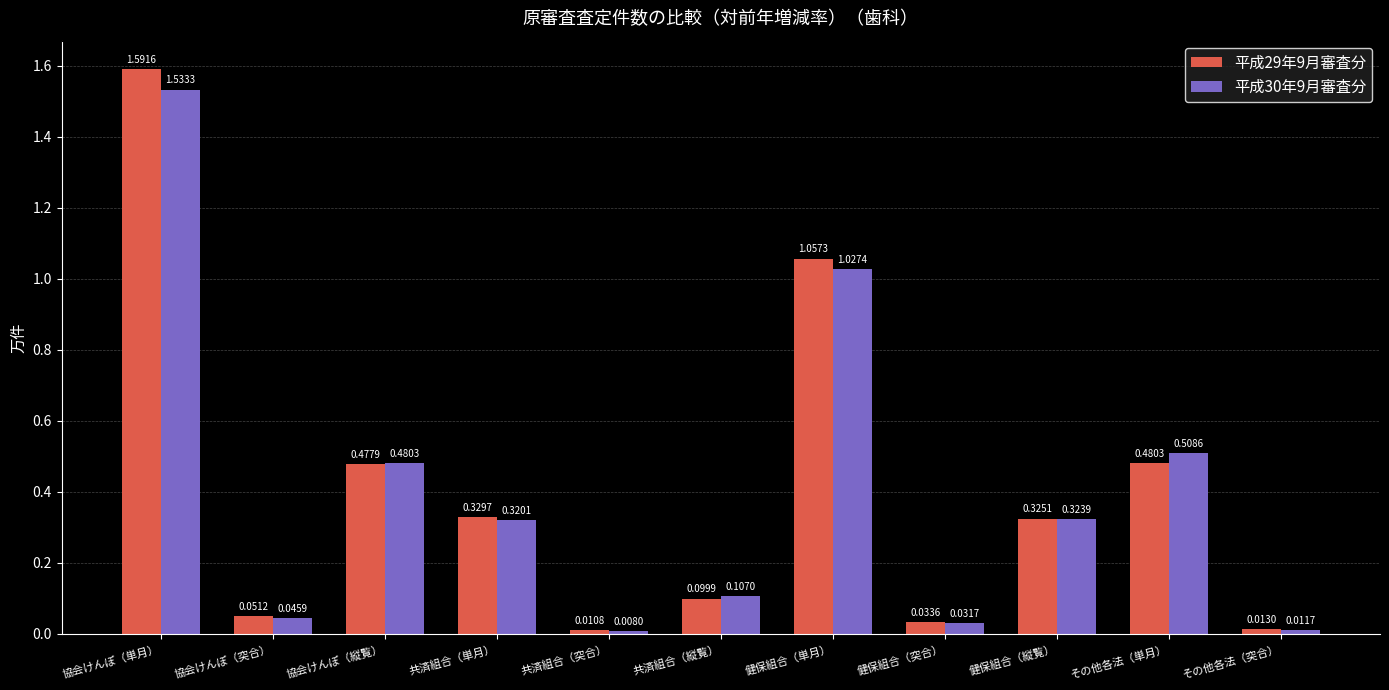

Which series has the largest range (max minus min)?

平成29年9月審査分